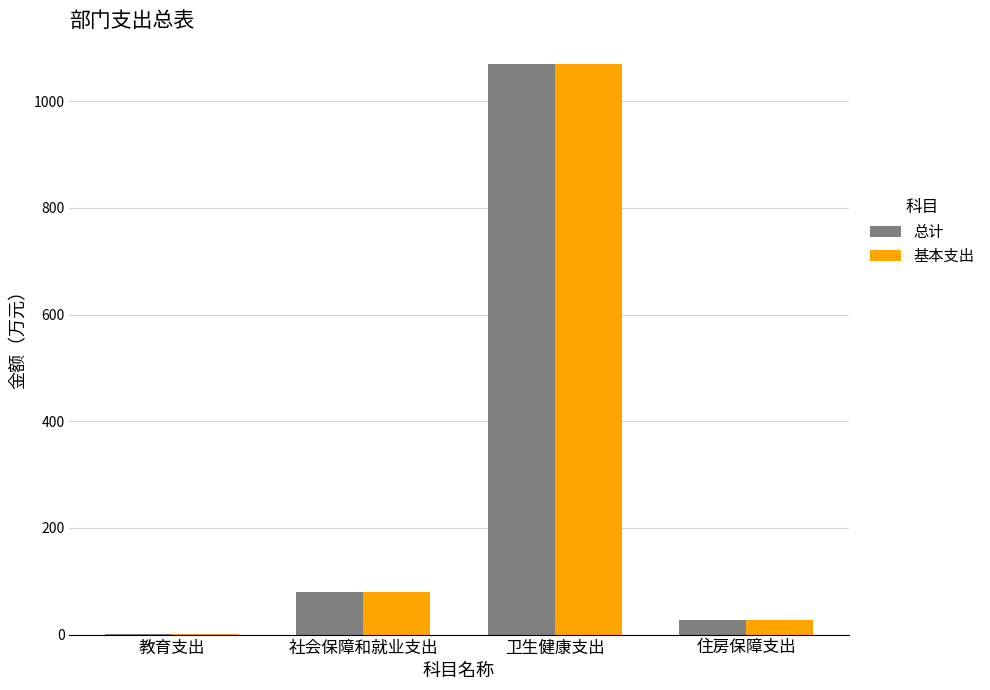

At which label does 基本支出 first exceed 79?

社会保障和就业支出